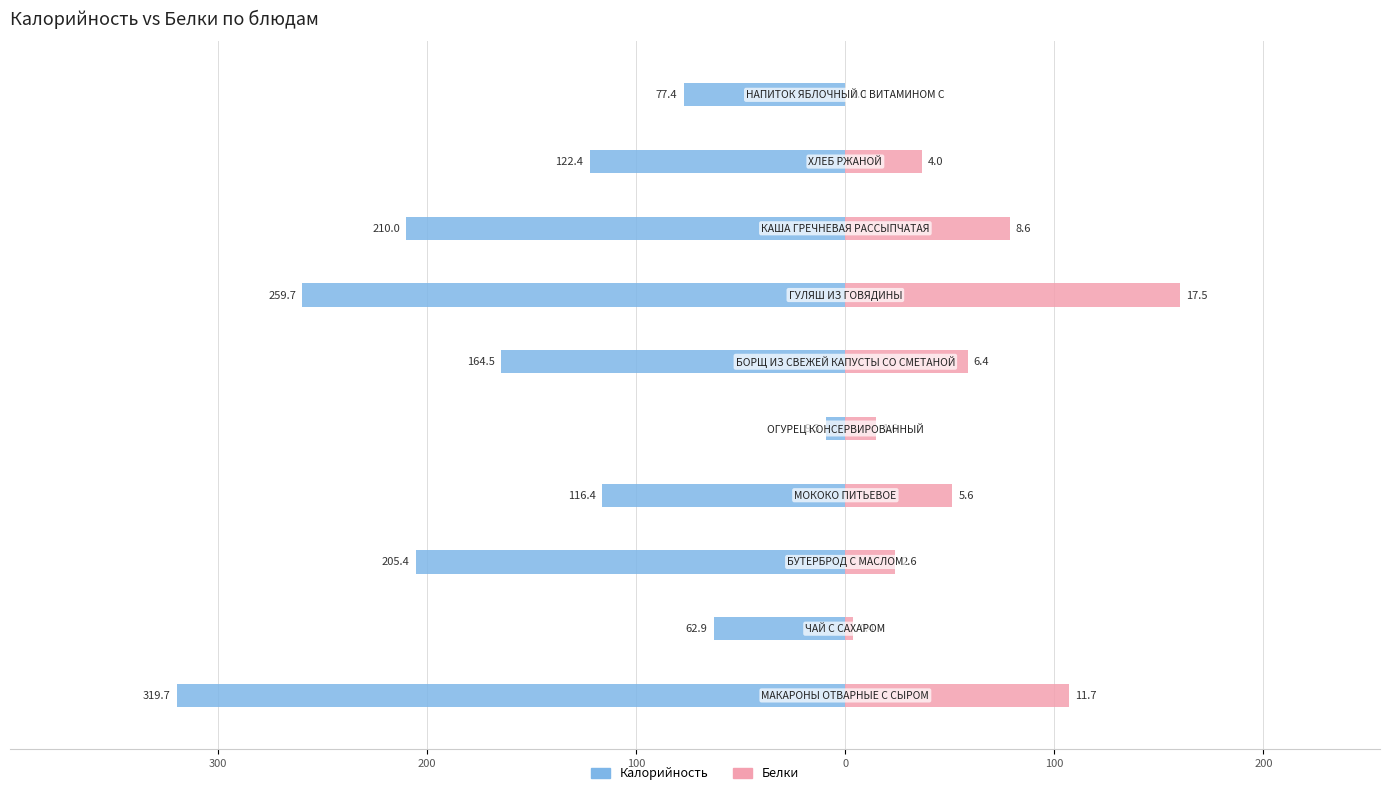

True or false: Белки has a value of 80.9 at 9.

False